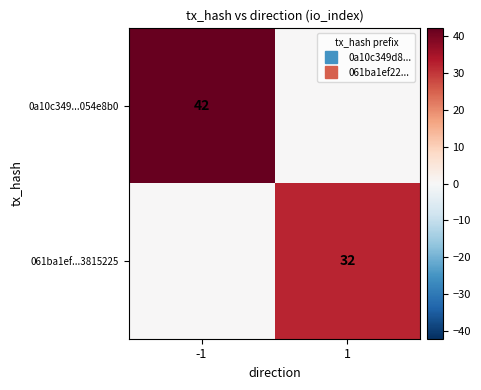

Between -1 and 1, which is larger?

-1